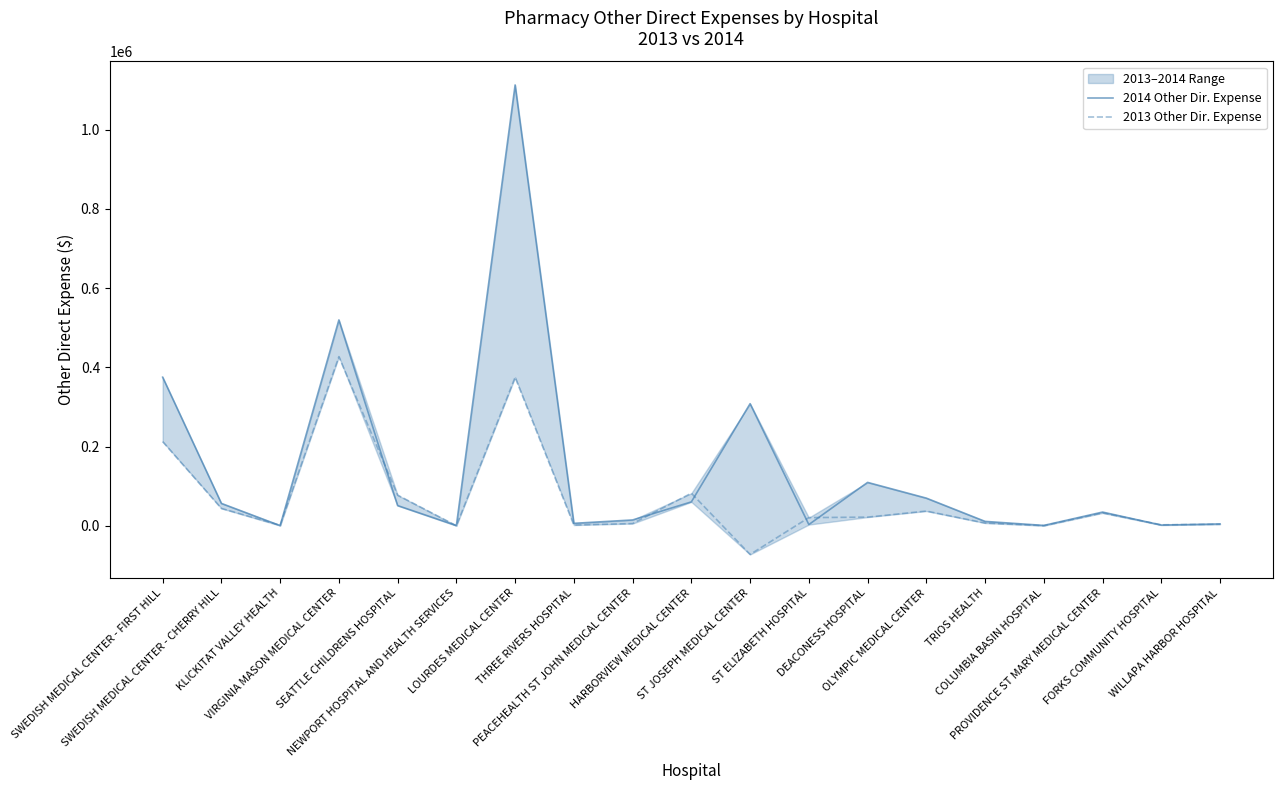

Between VIRGINIA MASON MEDICAL CENTER and COLUMBIA BASIN HOSPITAL, which series saw the biggest shift?

2014 Other Dir. Expense